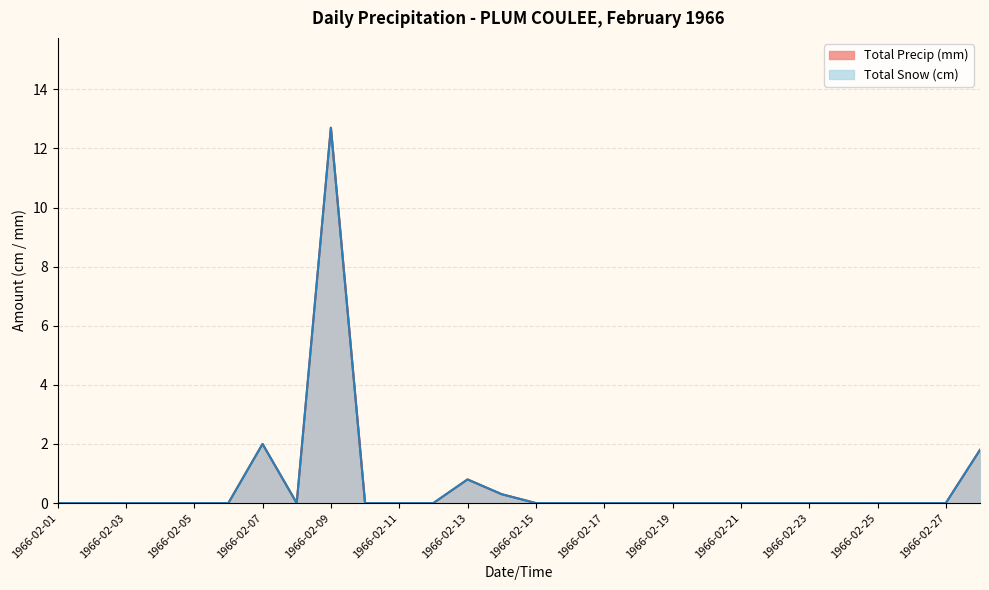

True or false: Total Precip (mm) has a value of -8.5 at 1966-02-06.

False